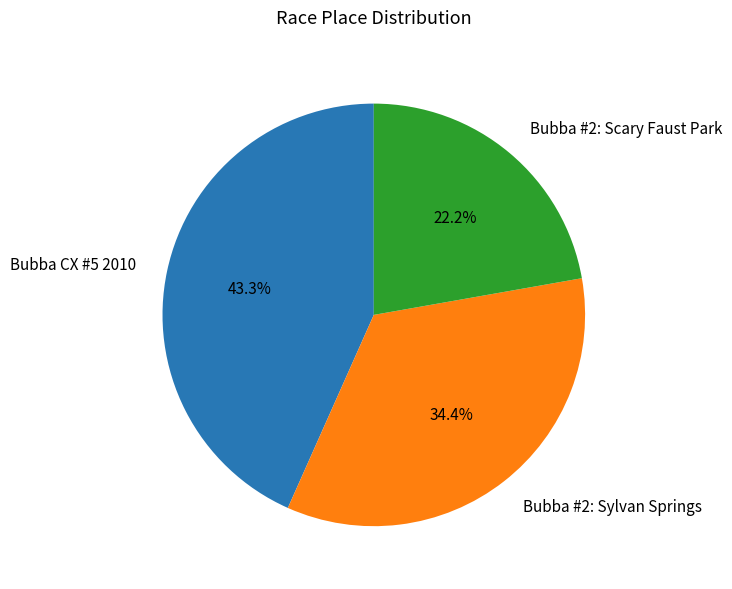

Combined, do Bubba #2: Sylvan Springs and Bubba CX #5 2010 account for over 50%?

Yes